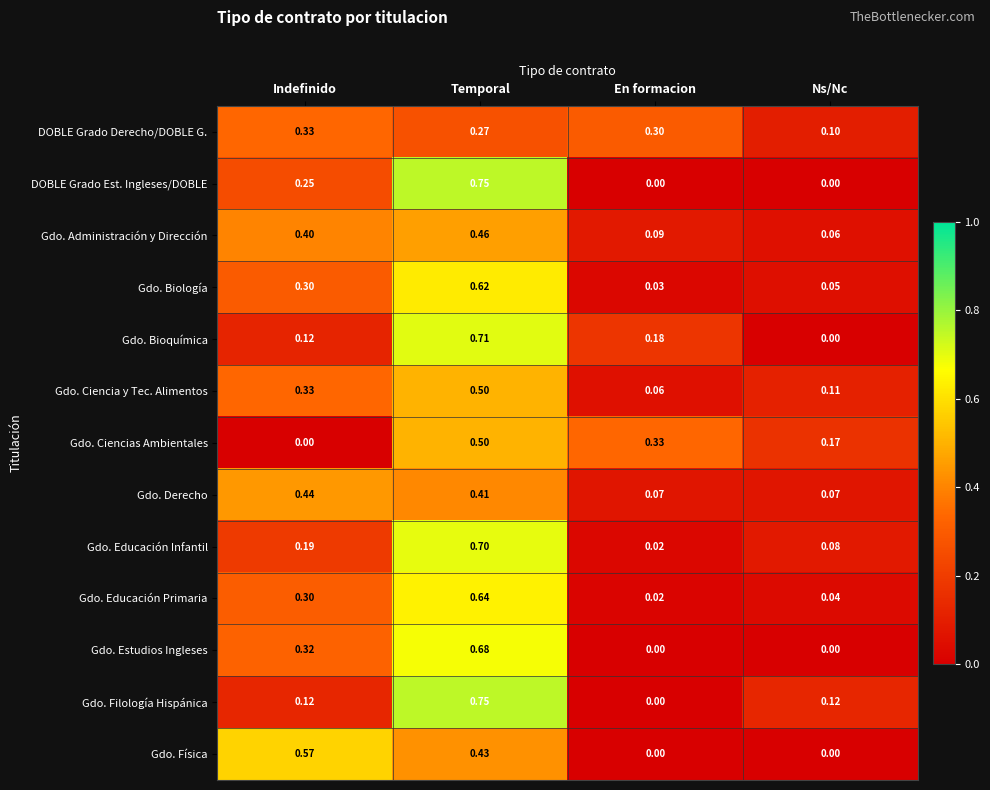

At which label does Gdo. Ciencias Ambientales reach its minimum?

Indefinido